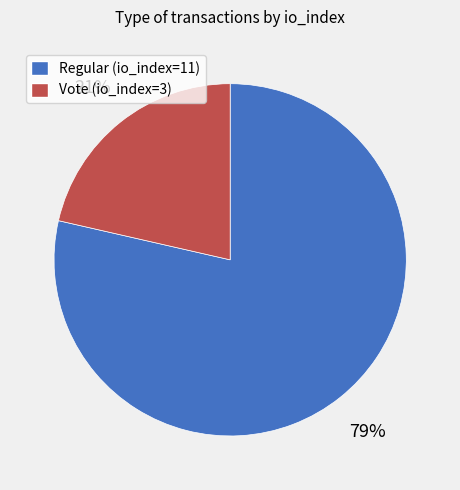

To the nearest percent, what is the combined percentage of Vote (io_index=3) and Regular (io_index=11)?

100%